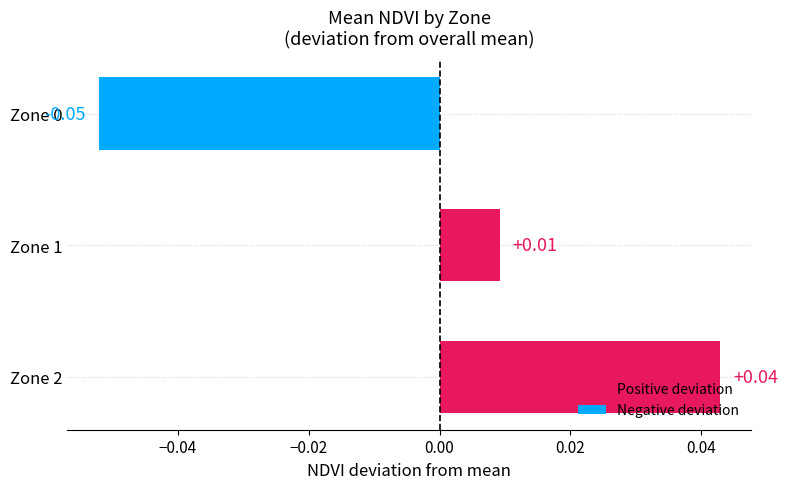

At which category does the chart reach its peak across all series?

Zone 2